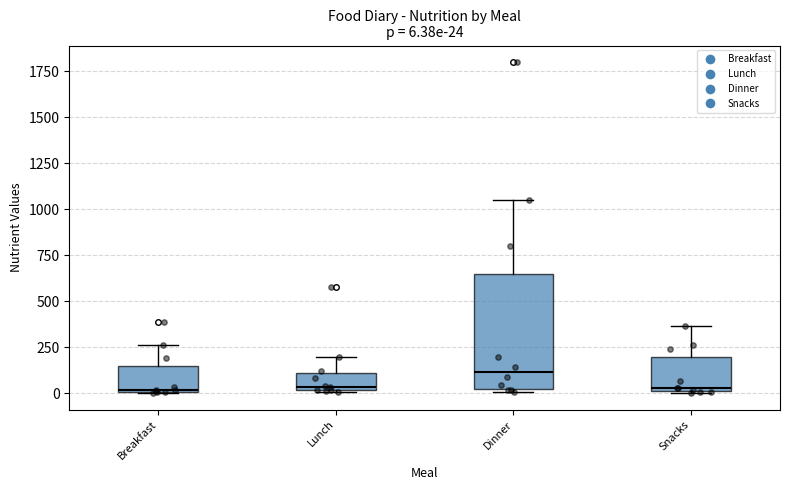

Which box is the tallest, from its lower edge to its upper edge?

Dinner